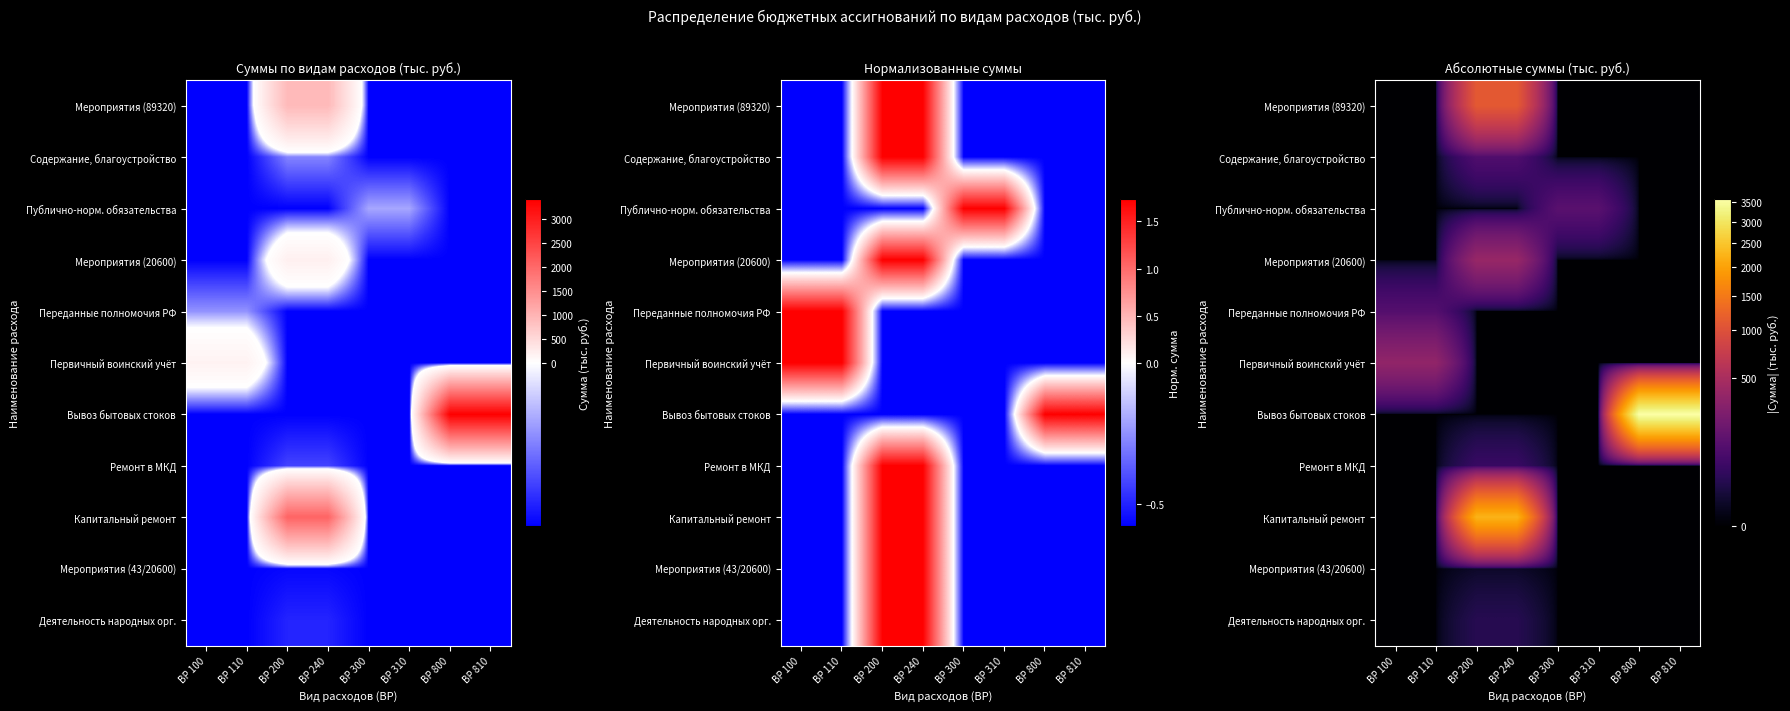

What is the difference between the maximum and minimum values in the Мероприятия (89320) series?

1100.0